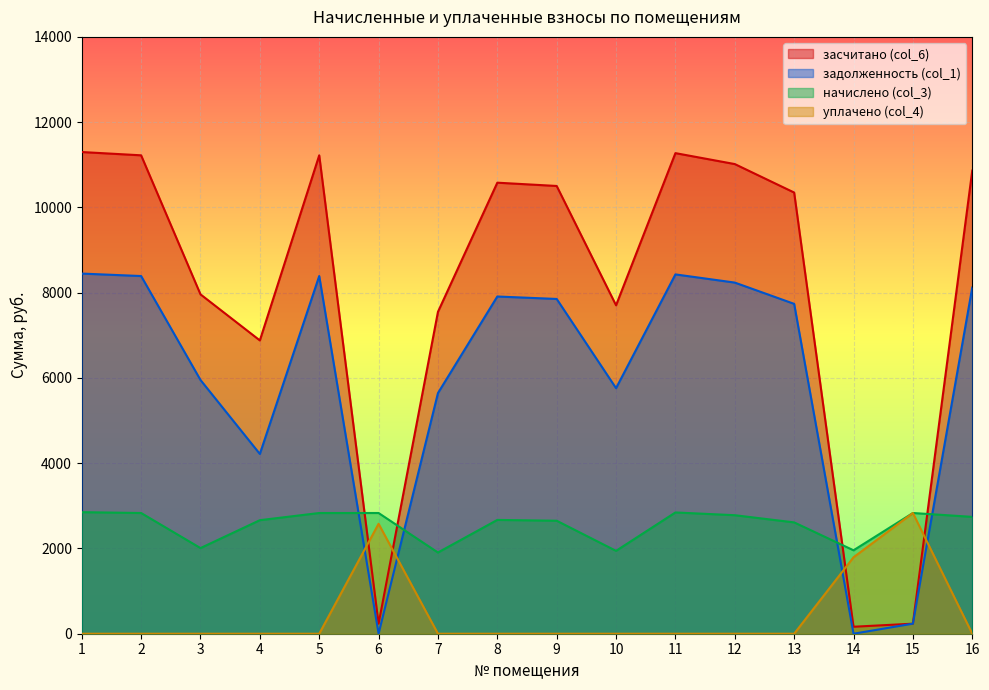

Between which two adjacent categories do задолженность and уплачено first intersect?

5 and 6